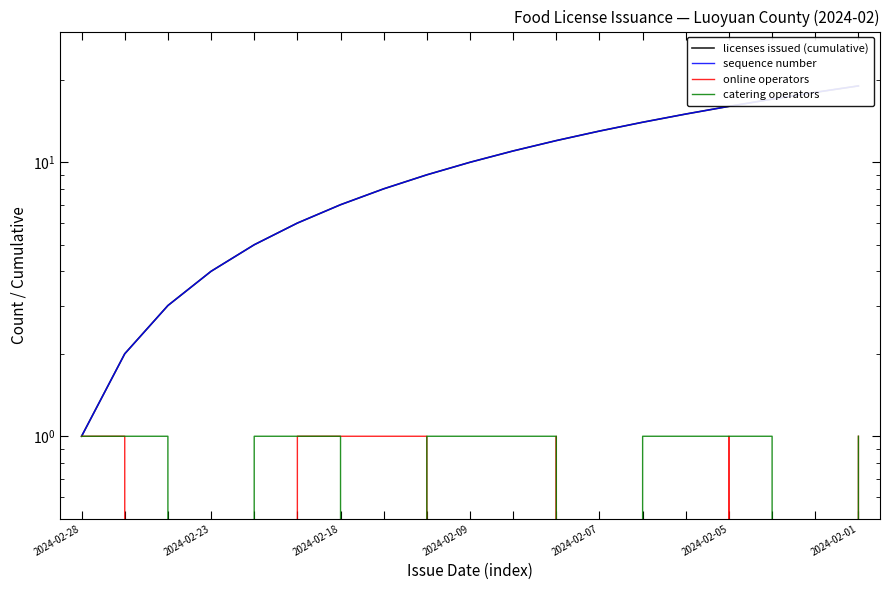

How many distinct data groups are displayed?

4